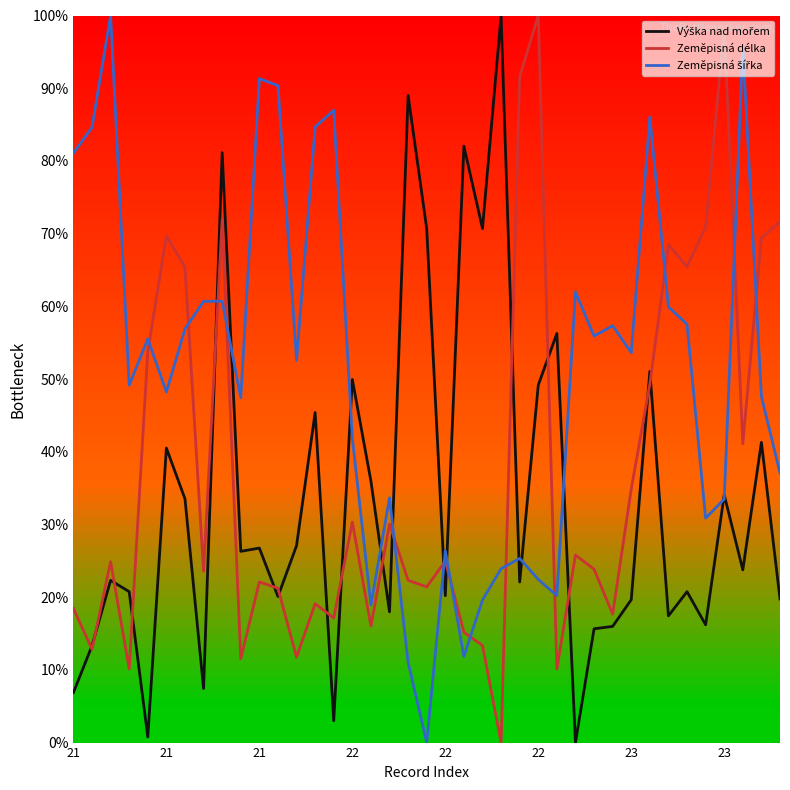

What is the maximum value for Zeměpisná délka?

100.0